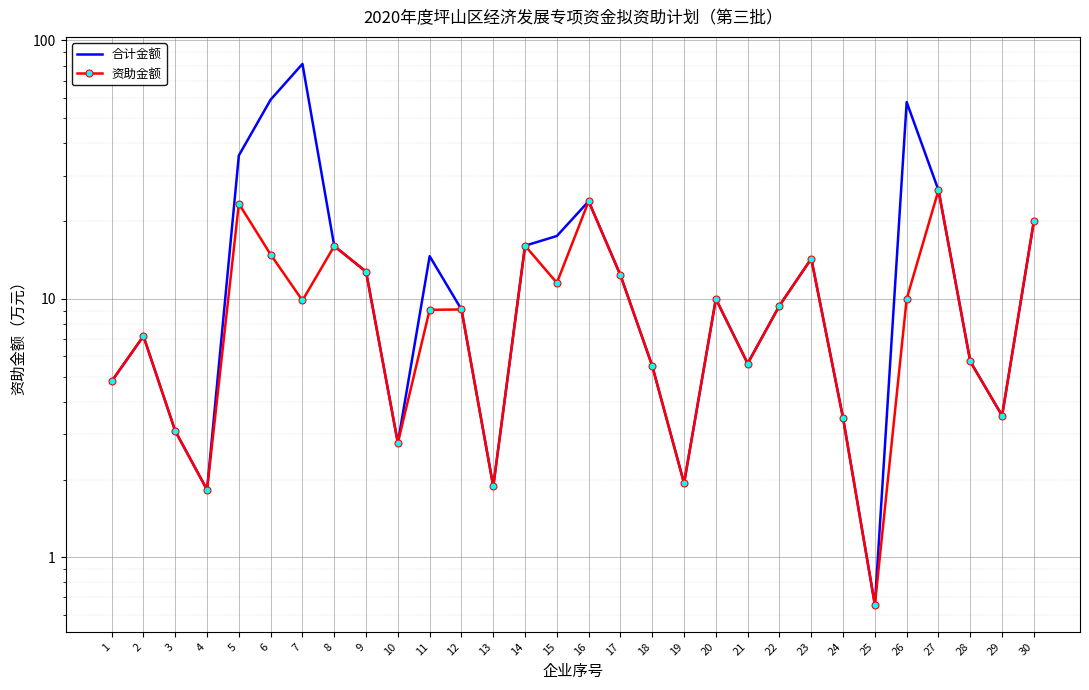

At which category does 合计金额 reach its first local valley?

4